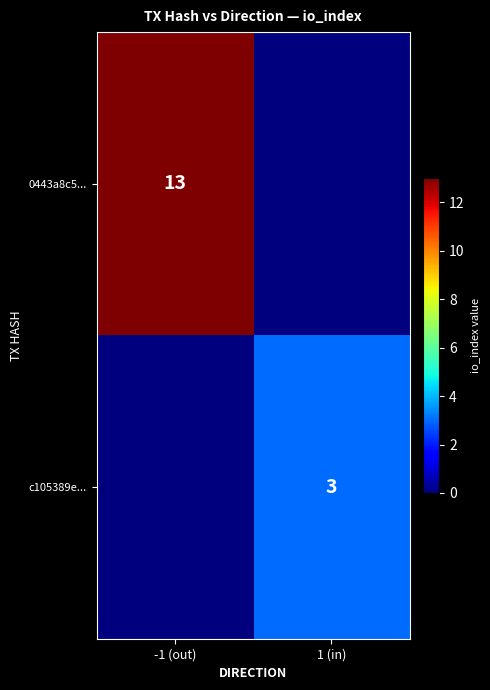

What is the difference between the highest and lowest values at -1 (out)?

13